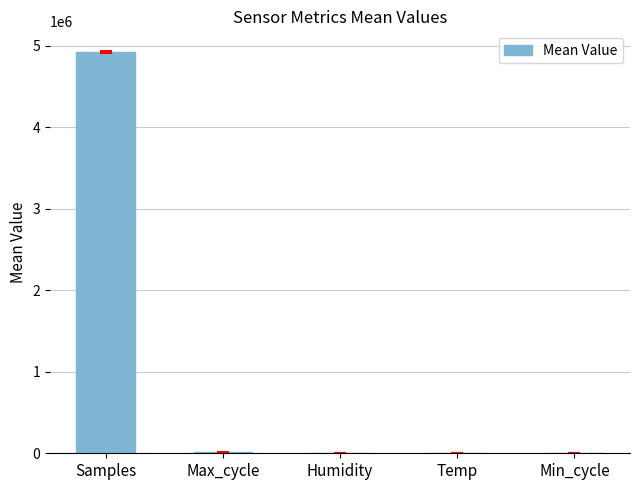

Where does the data first go above 92?

Samples